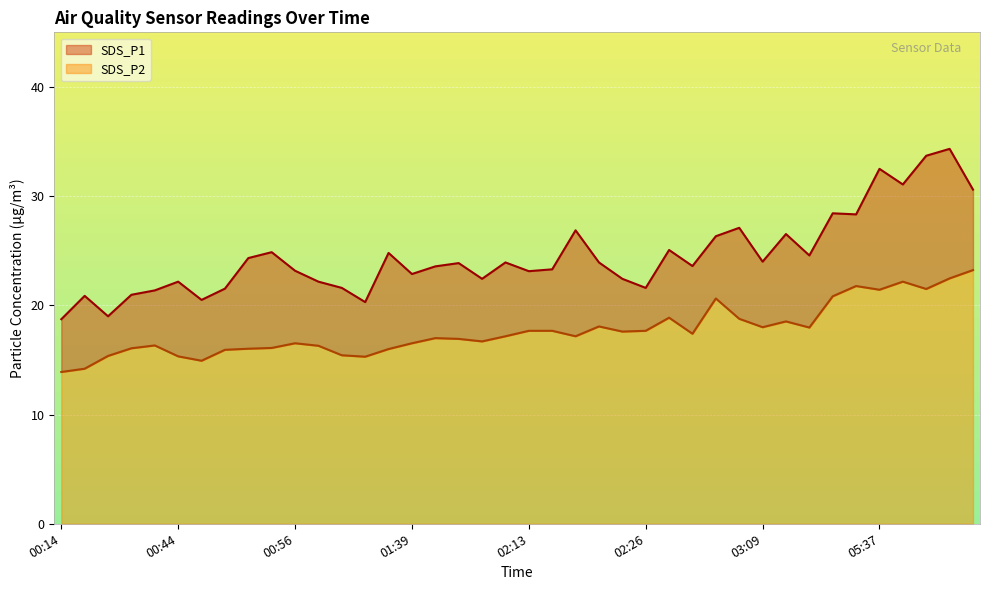

At which label does SDS_P1 reach its peak?

05:48